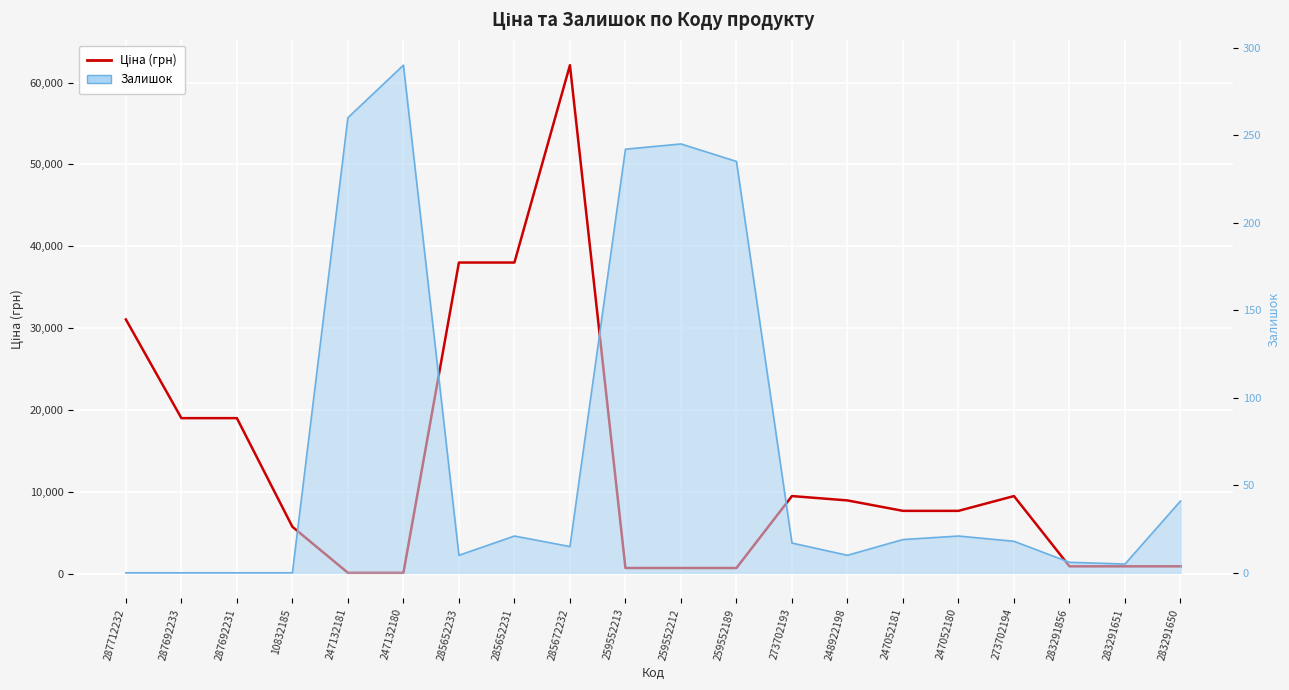

What is the lowest value of the Ціна (грн) series?

115.4